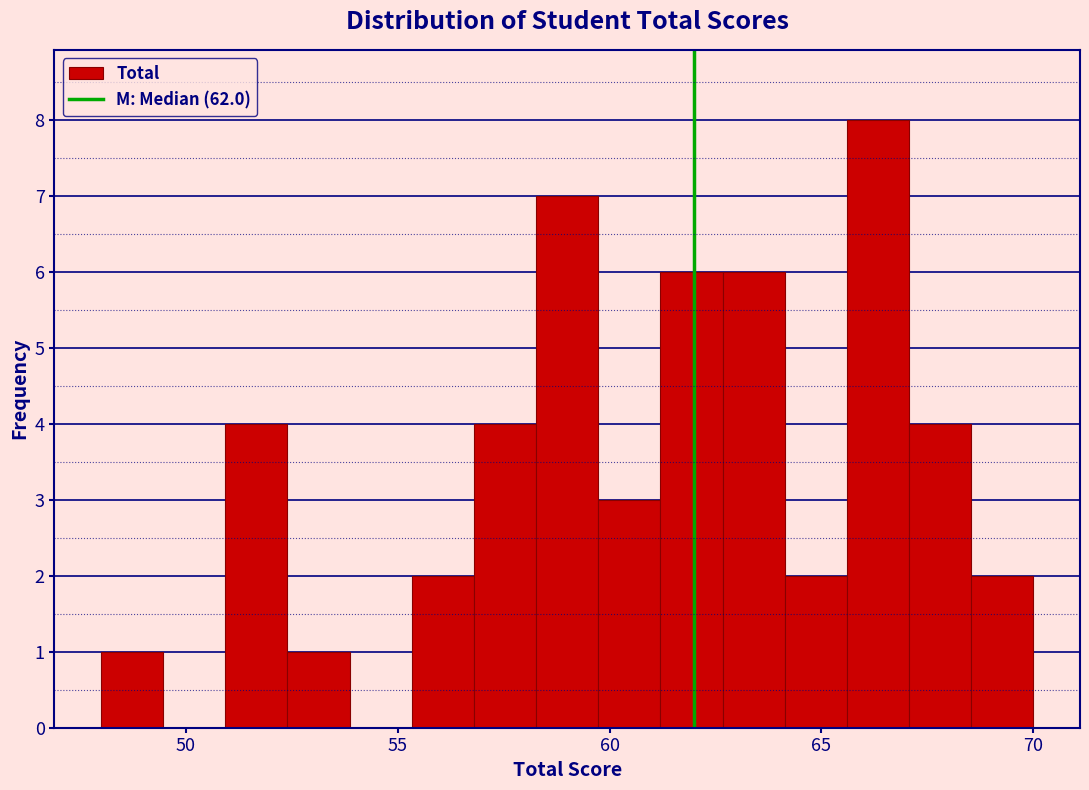

Around what value on the x-axis is the tallest bar? Give the approximate position of its centre, as read against the axis.

66.5